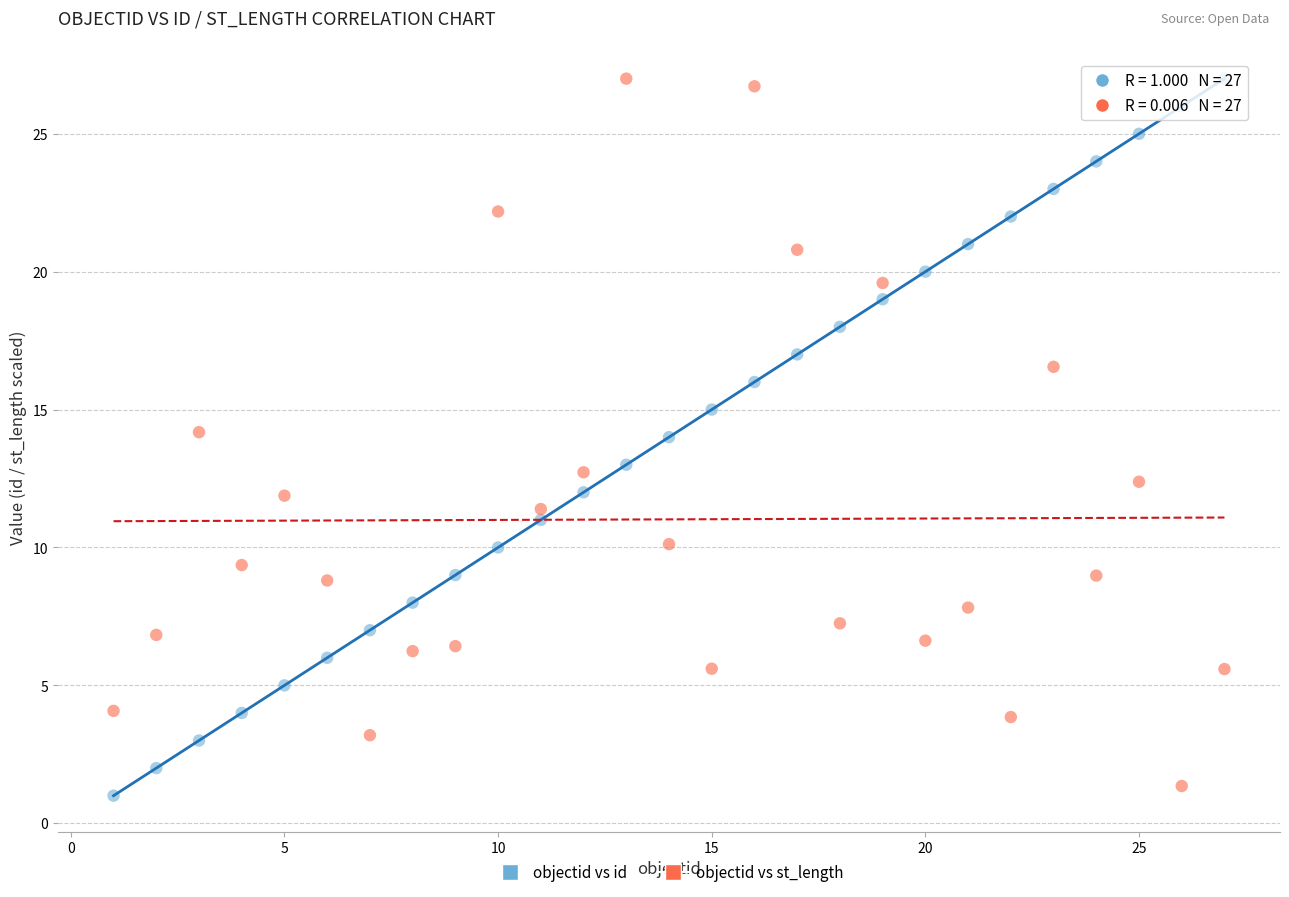

Across all data points, what is the range of Y values (max minus min)?

26.0